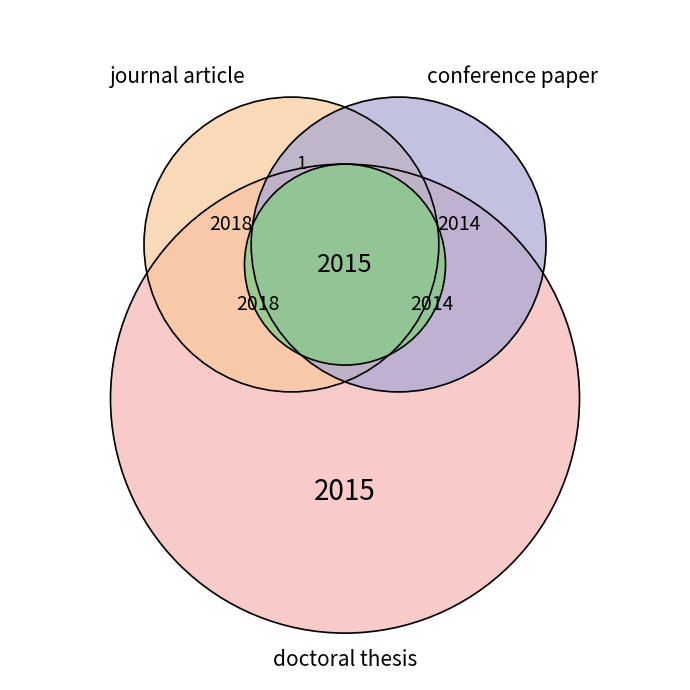

To the nearest percent, what is the combined percentage of journal article and doctoral thesis?

67%